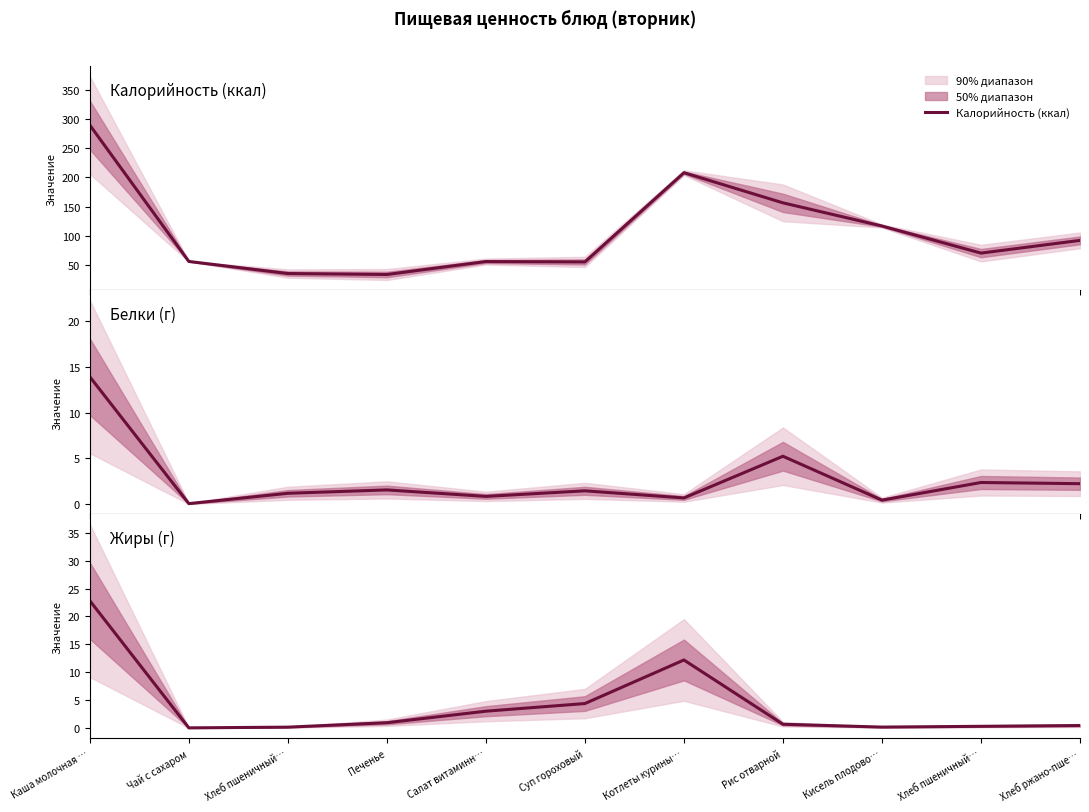

List the series in order of their peak value, lowest first.

Белки (г), Жиры (г), Калорийность (ккал)